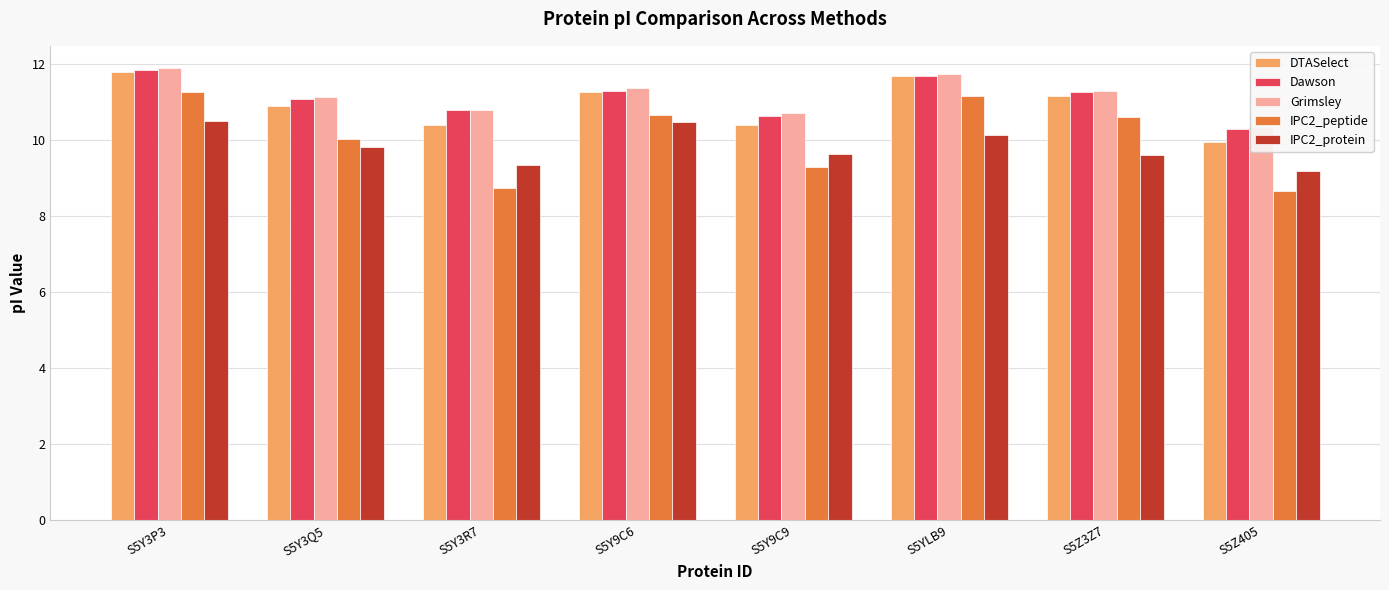

At which label does Dawson reach its minimum?

S5Z405